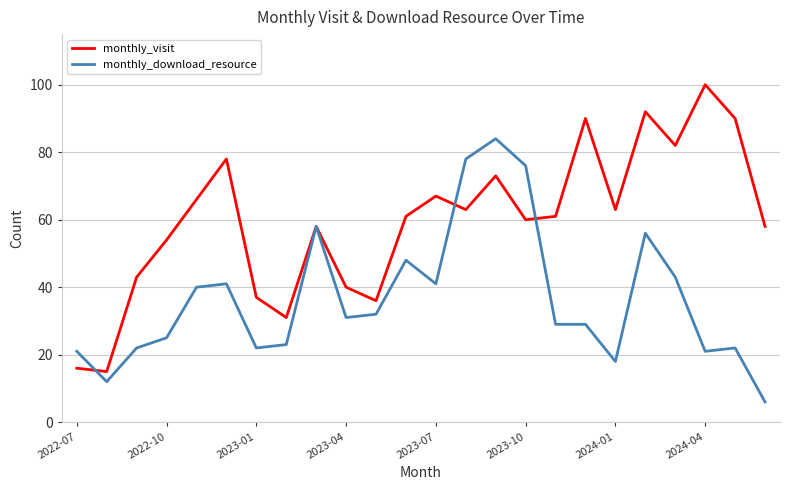

Reading left to right, extract all data points from this chart.

monthly_visit: 16	15	43	54	66	78	37	31	58	40	36	61	67	63	73	60	61	90	63	92	82	100	90	58
monthly_download_resource: 21	12	22	25	40	41	22	23	58	31	32	48	41	78	84	76	29	29	18	56	43	21	22	6